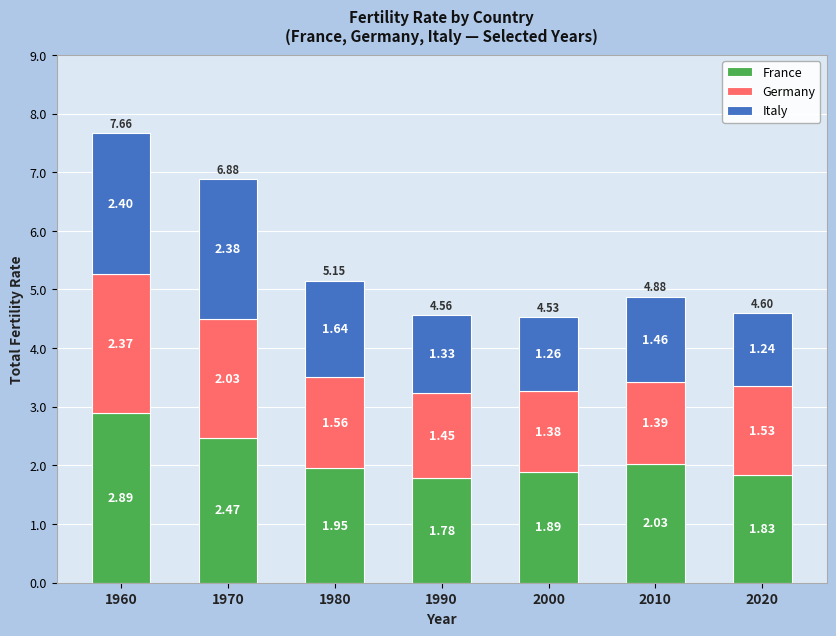

How many categories are shown in the chart?

7